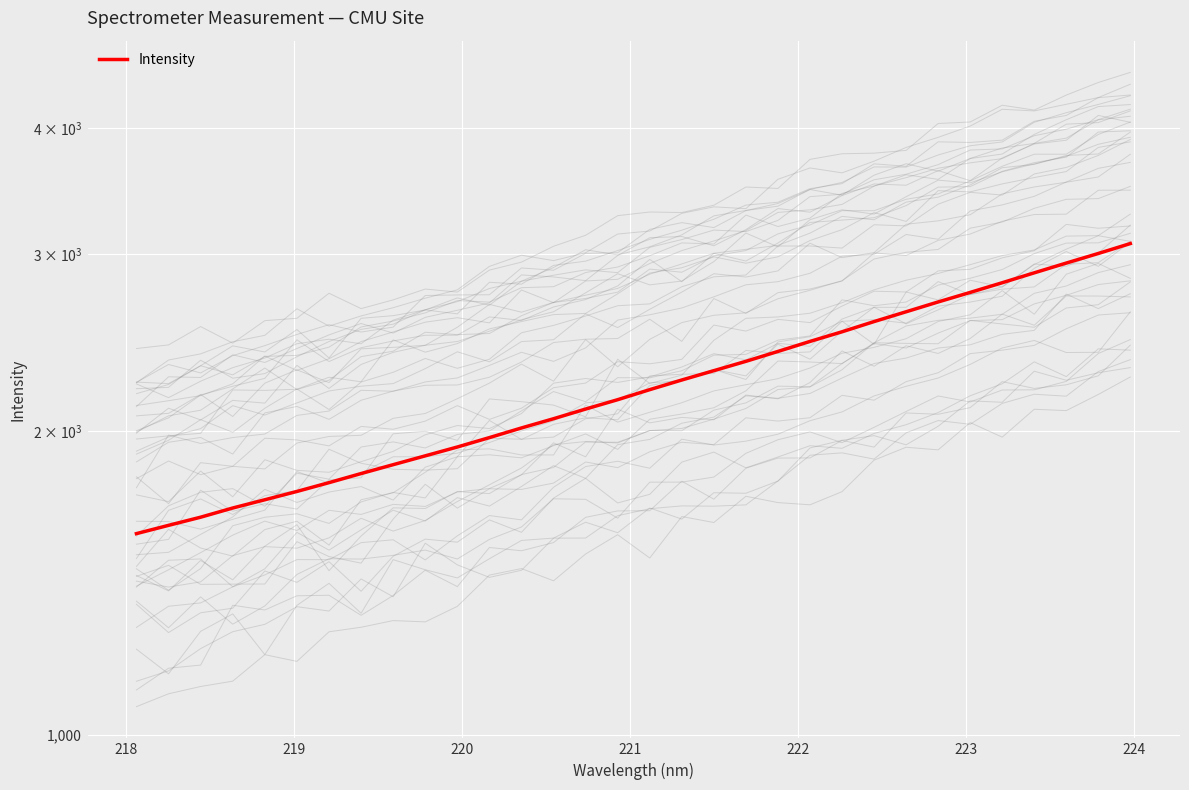

True or false: there are more than 1 points higher than both neighbors.

False